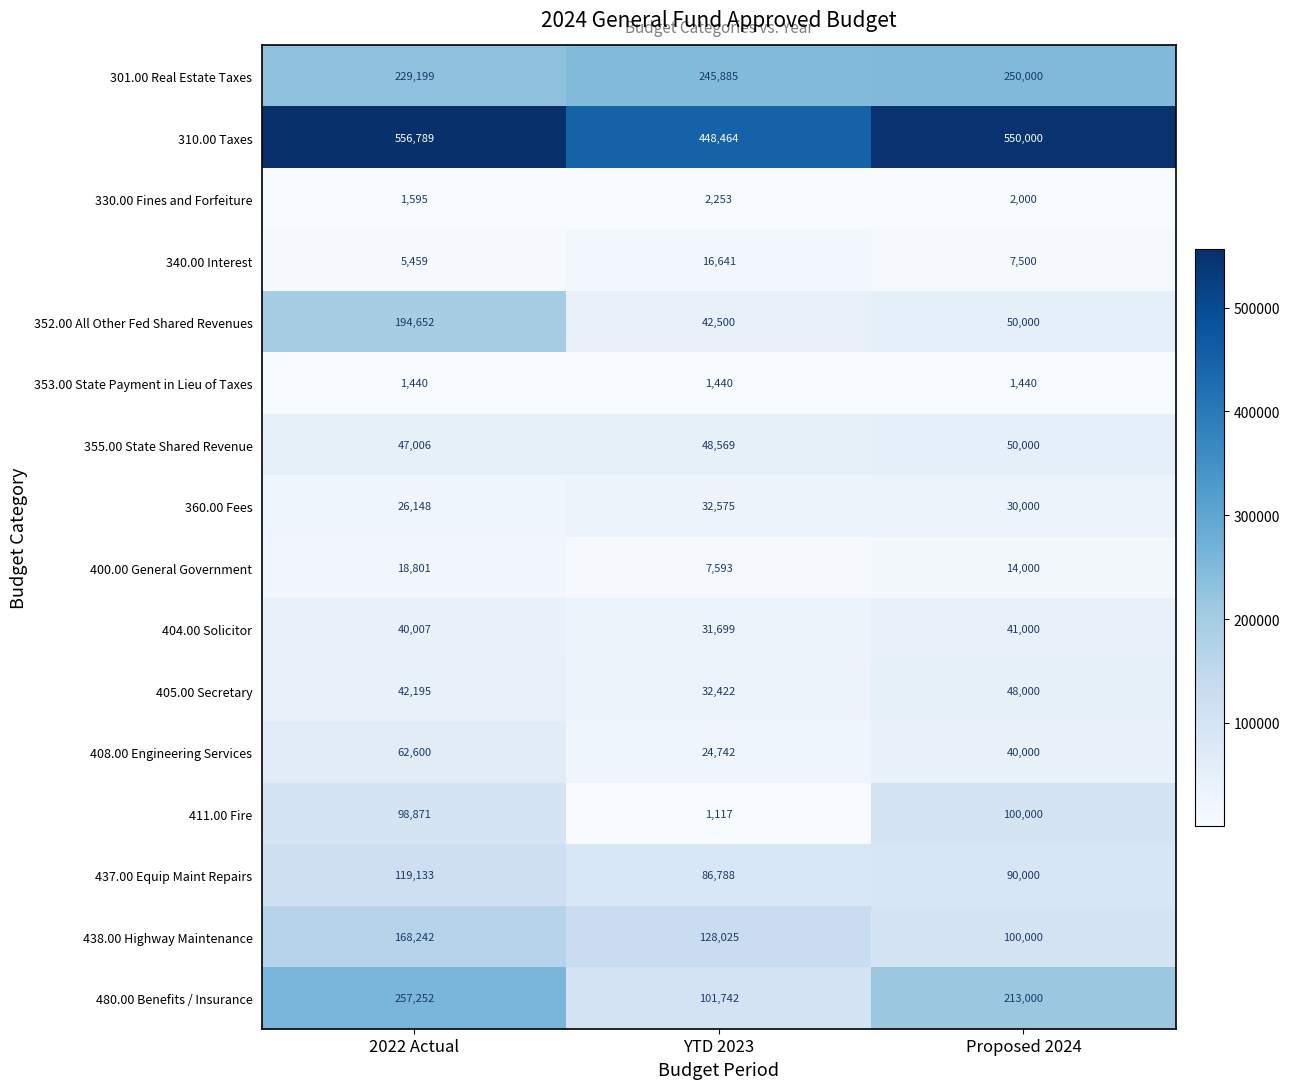

What is the smallest value displayed?

1117